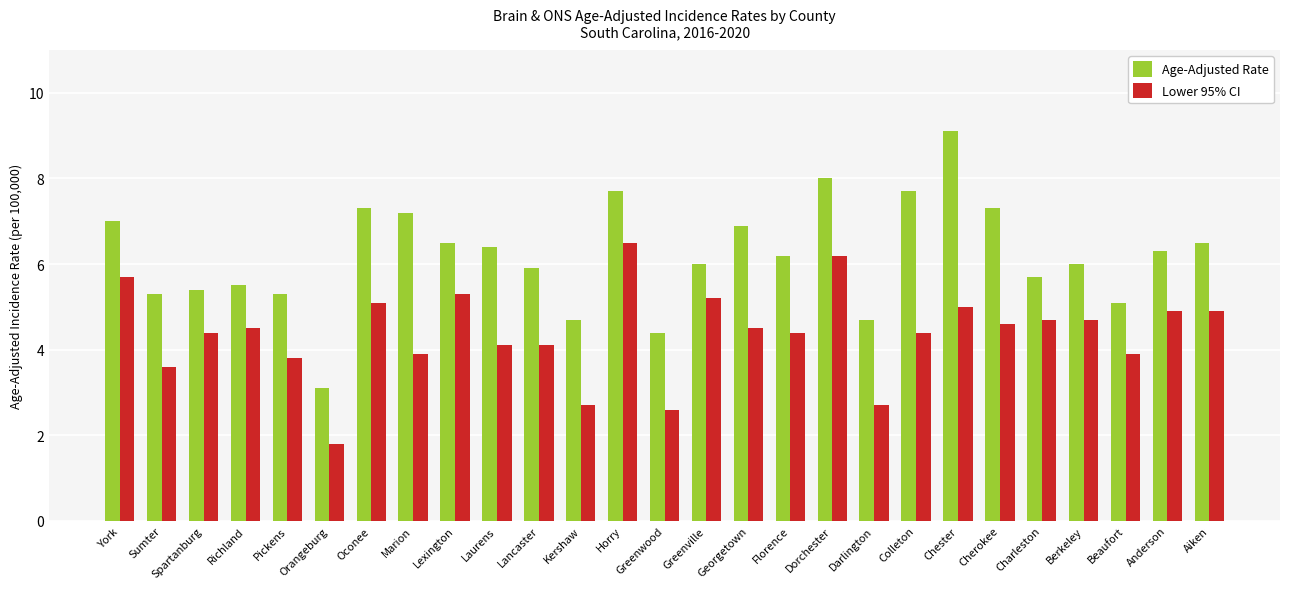

What is the value of the Age-Adjusted Rate bar at the 6th from the left?

3.1